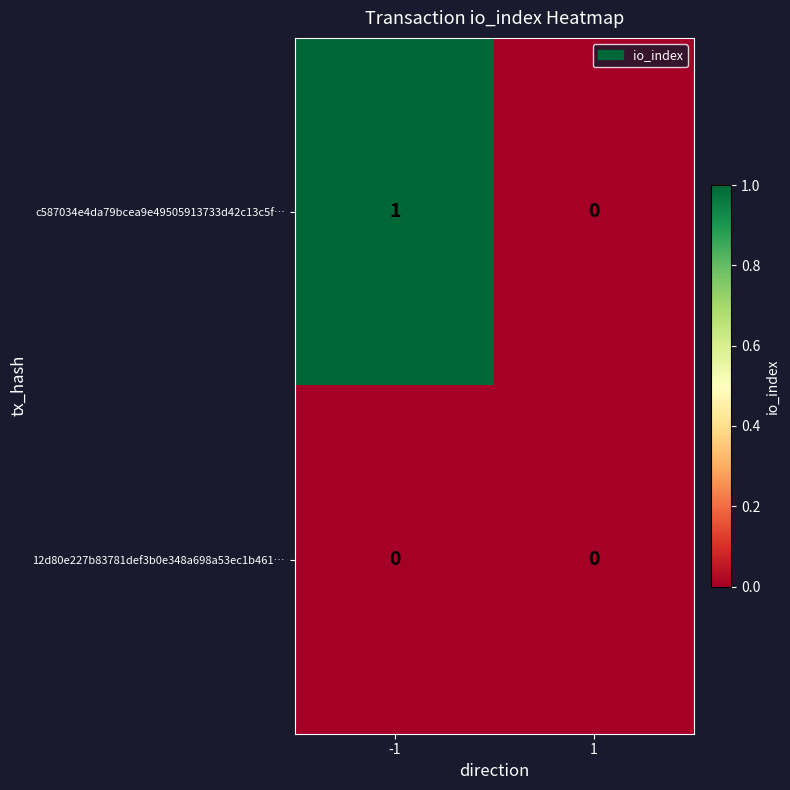

Rank the series at -1 from lowest to highest value.

12d80e227b83781def3b0e348a698a53ec1b461…, c587034e4da79bcea9e49505913733d42c13c5f…